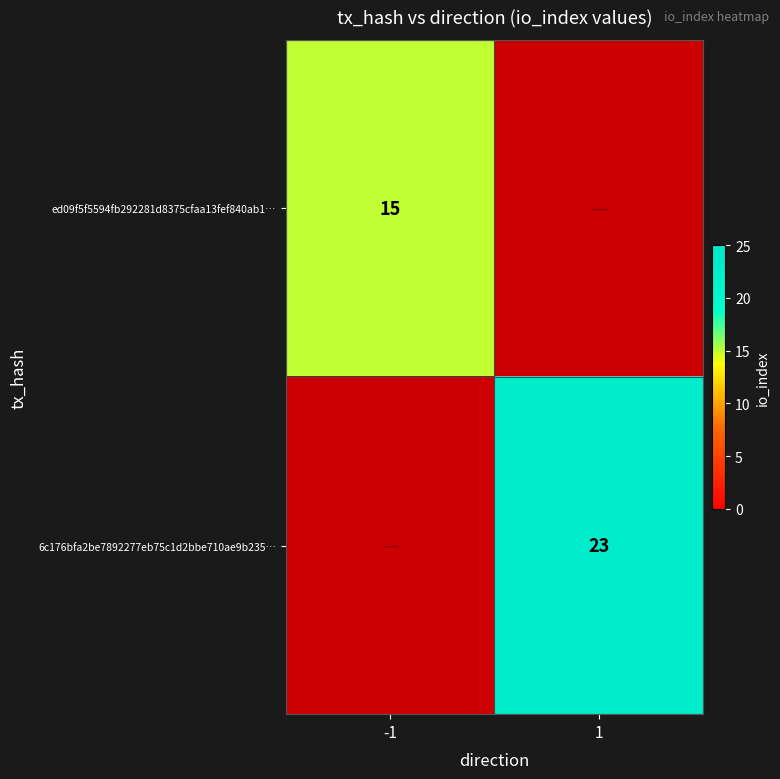

What is the minimum value shown in the chart?

15.0